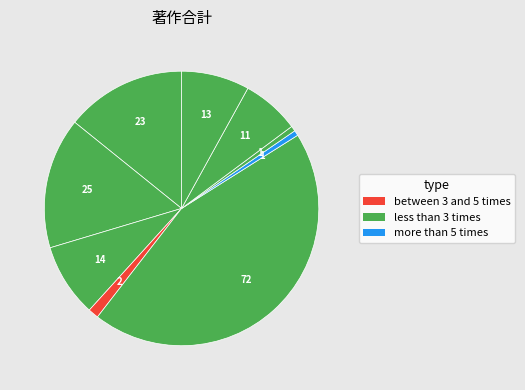

How many segments does this pie chart have?

9